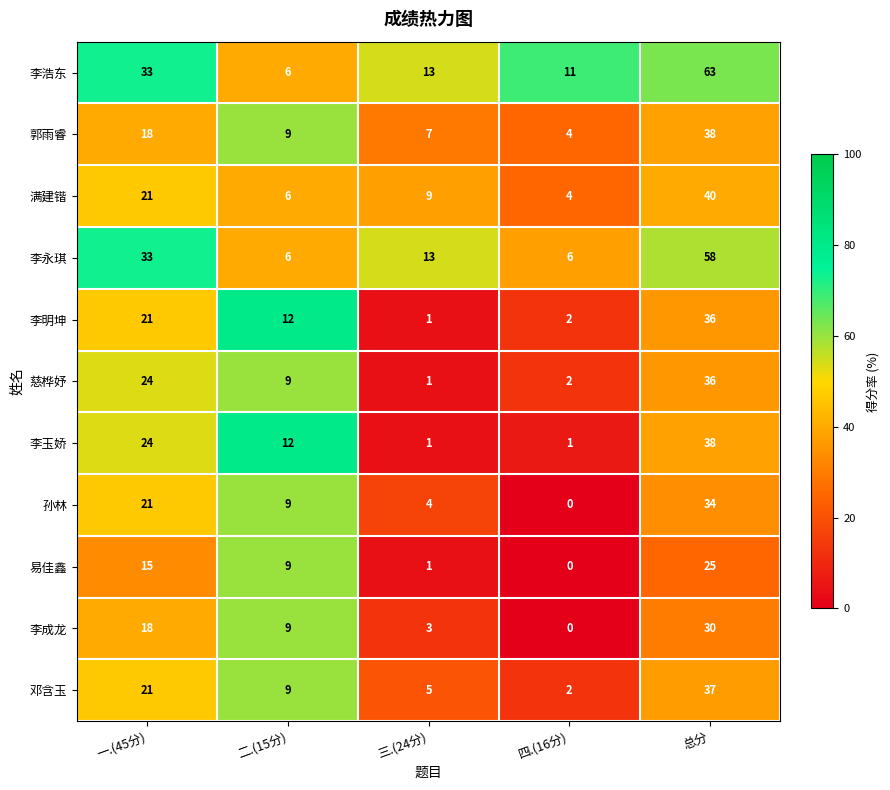

At which label does 满建锴 first exceed 9?

一.(45分)